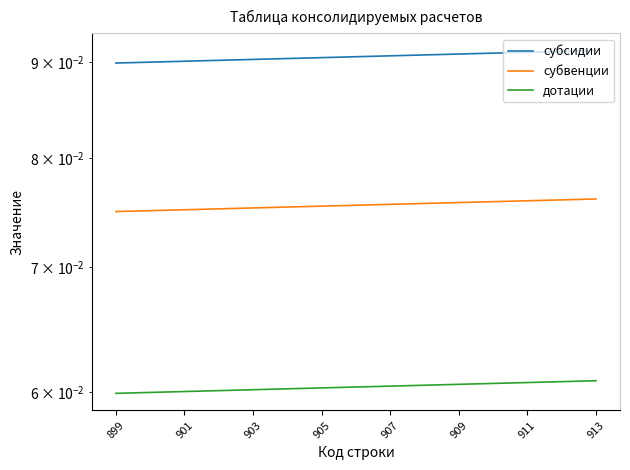

At how many categories does at least one series exceed 0?

15